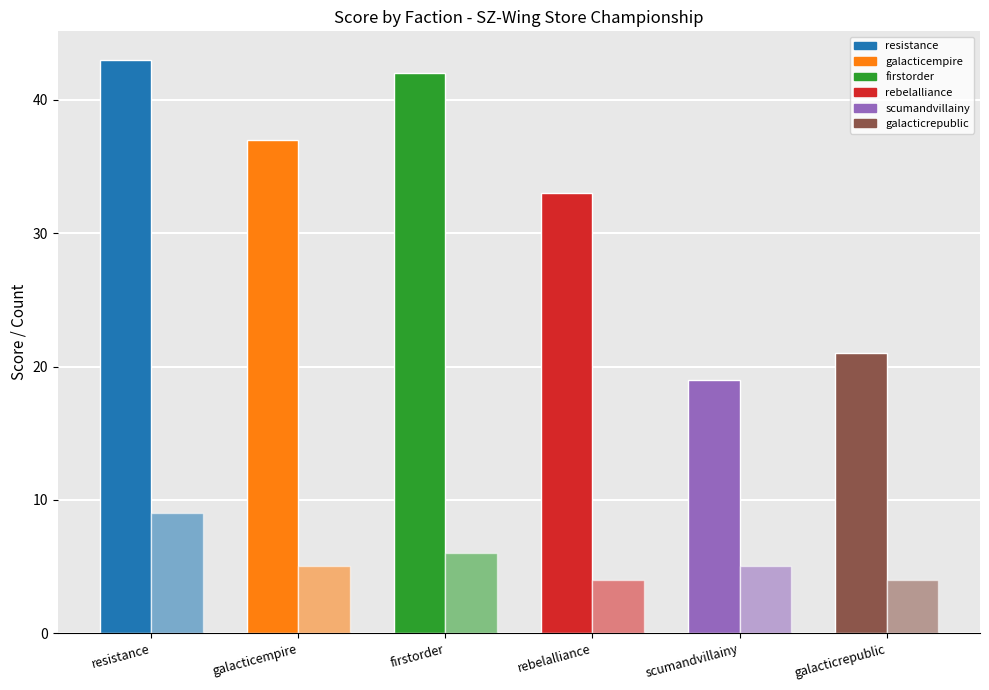

How many data points does each series have?

6